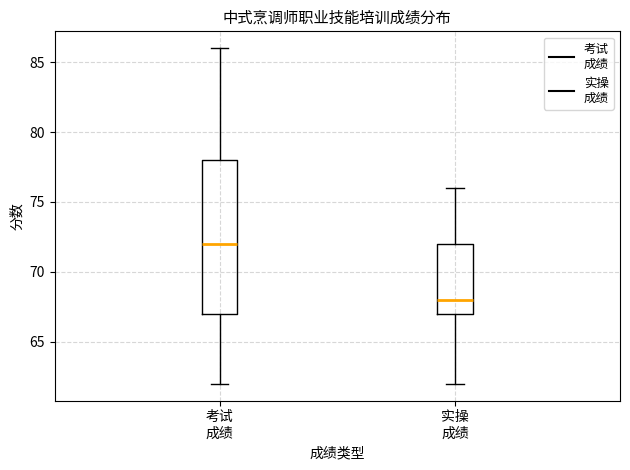

Where is the upper edge of the box for 考试 成绩 on the y-axis? The values are not printed on the chart, so give them approximately, as read against the axis.

78